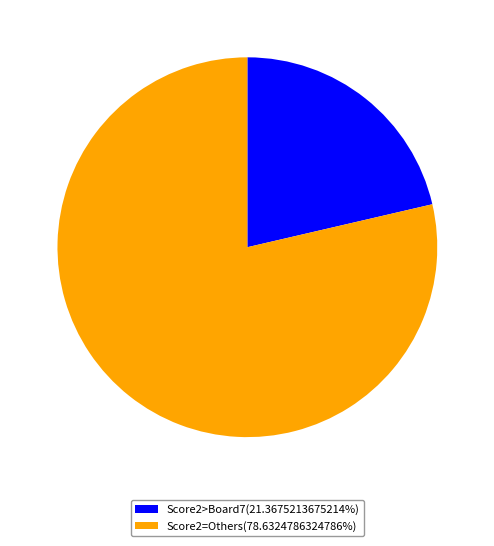

How many segments does this pie chart have?

2